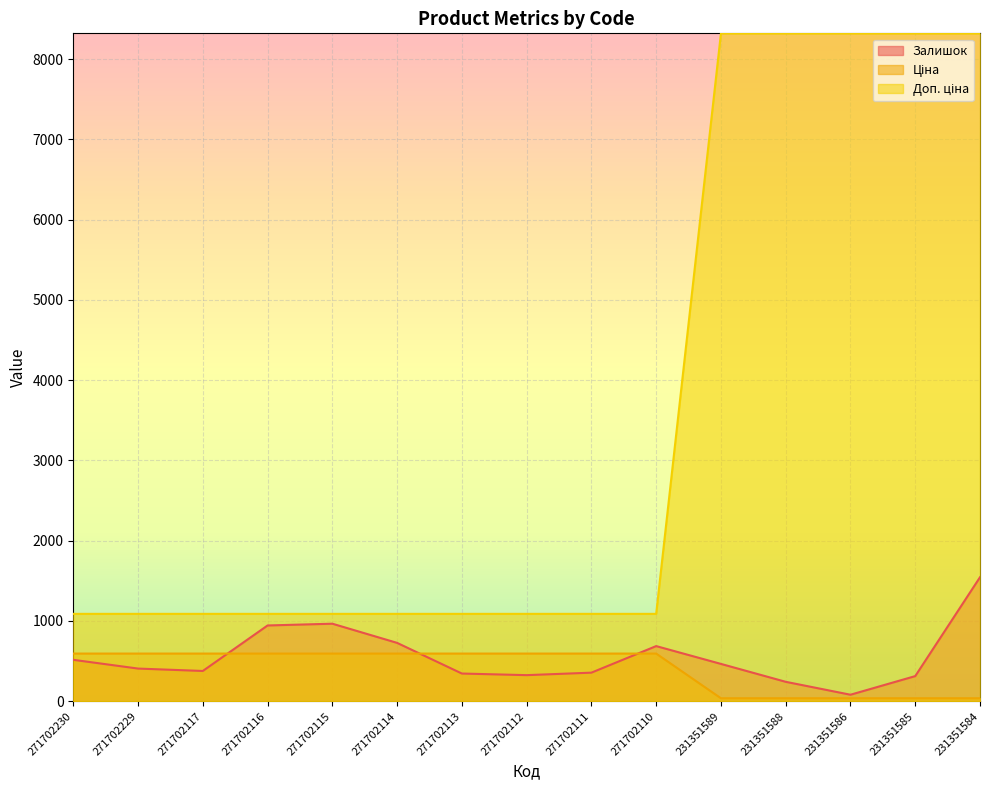

At 231351589, list the series in order from smallest to largest.

Ціна, Залишок, Доп. ціна